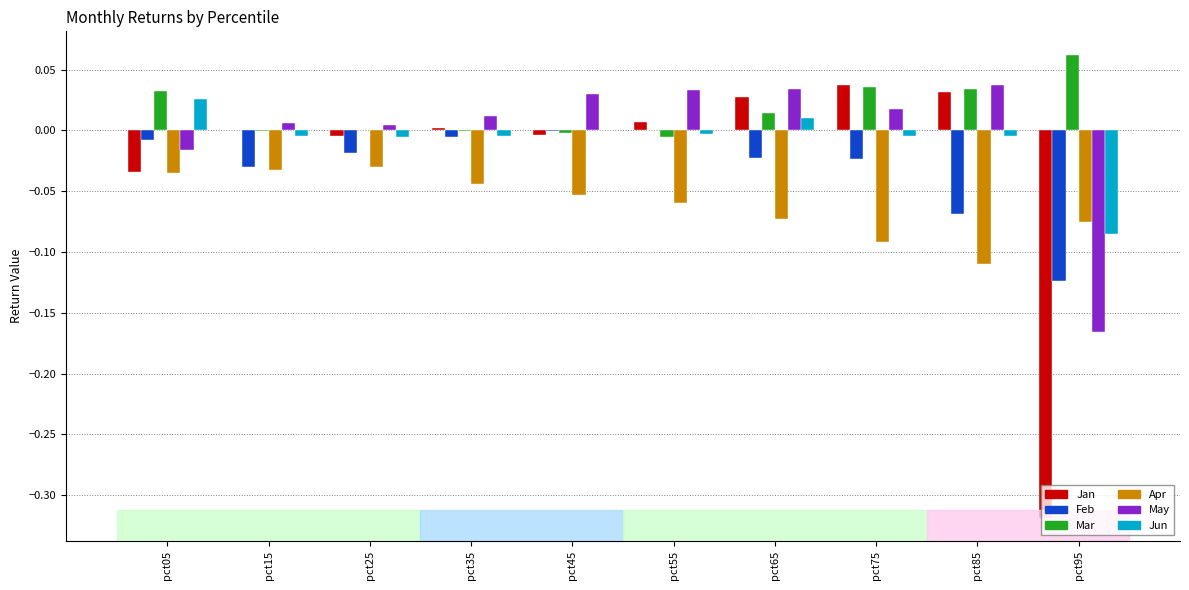

How many series are shown in this chart?

6